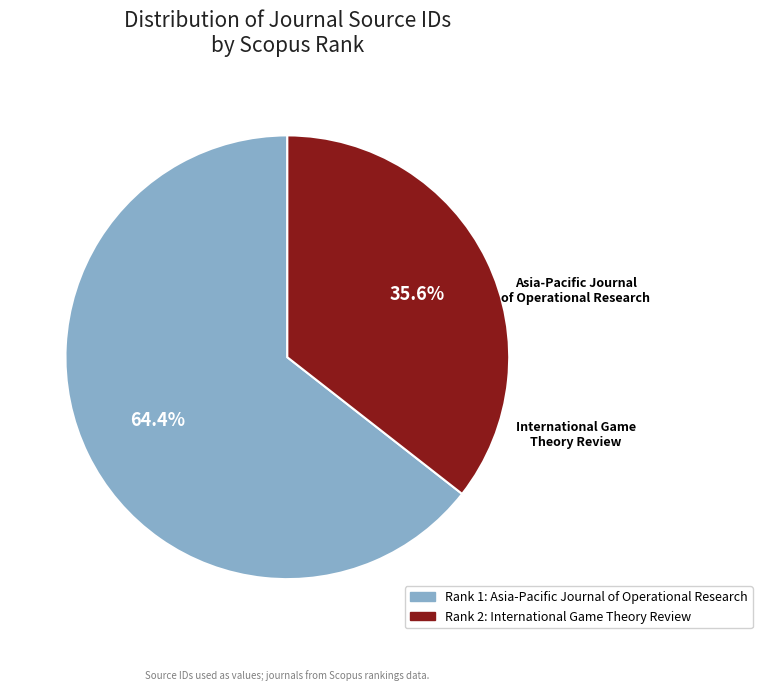

Which category has the smallest portion of the pie?

International Game Theory Review